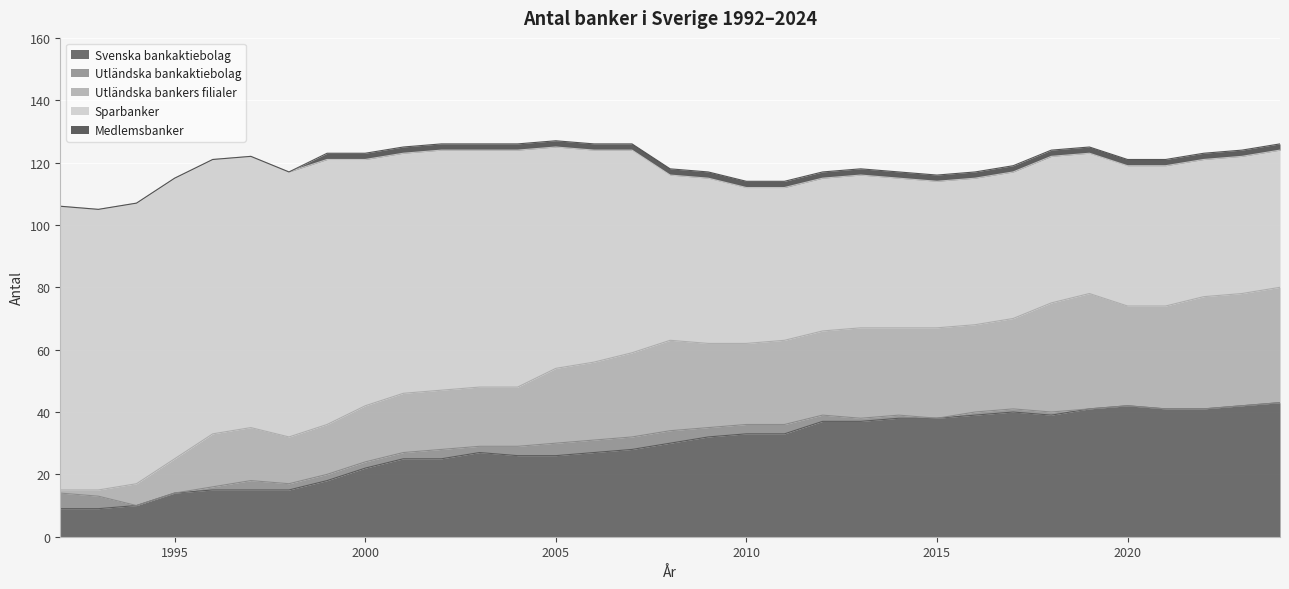

True or false: Sparbanker and Svenska bankaktiebolag cross at least once.

False